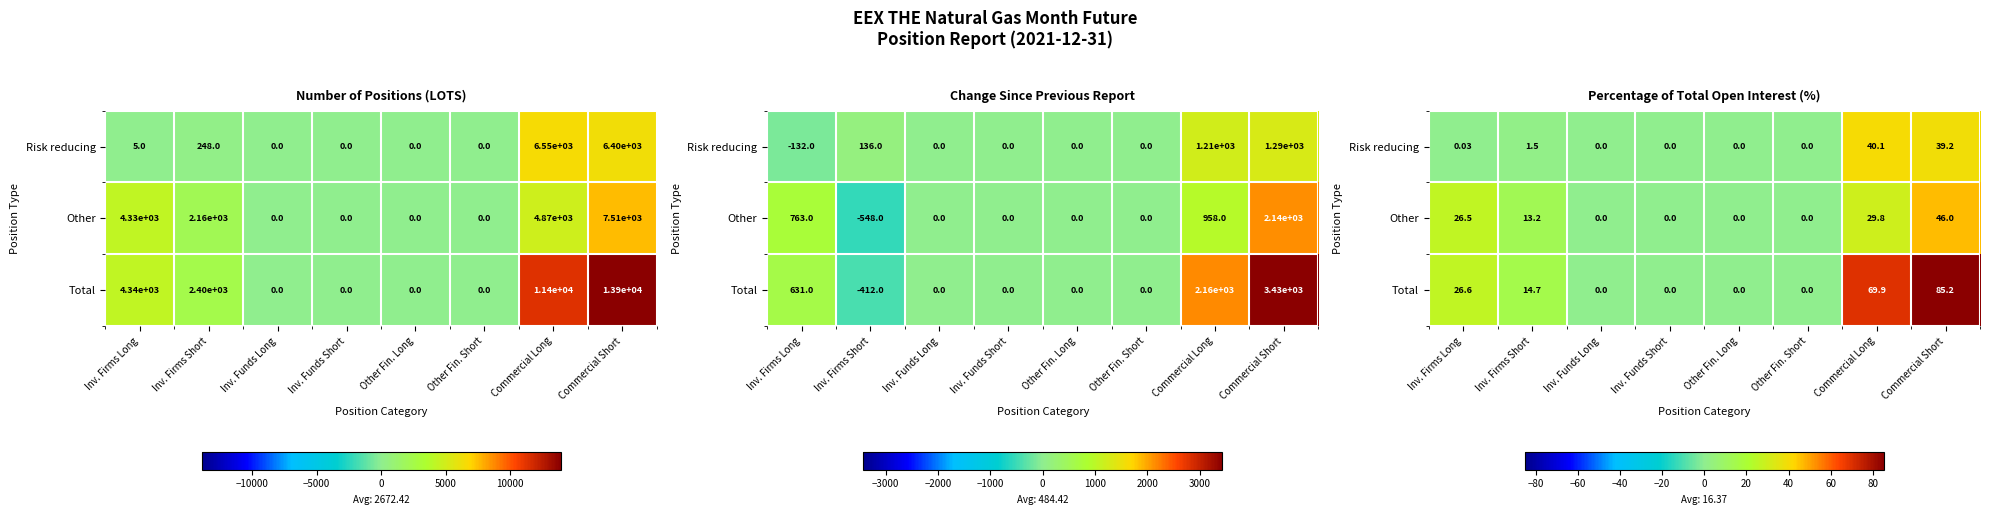

List the series in order of their overall mean, lowest first.

Risk reducing, Other, Total